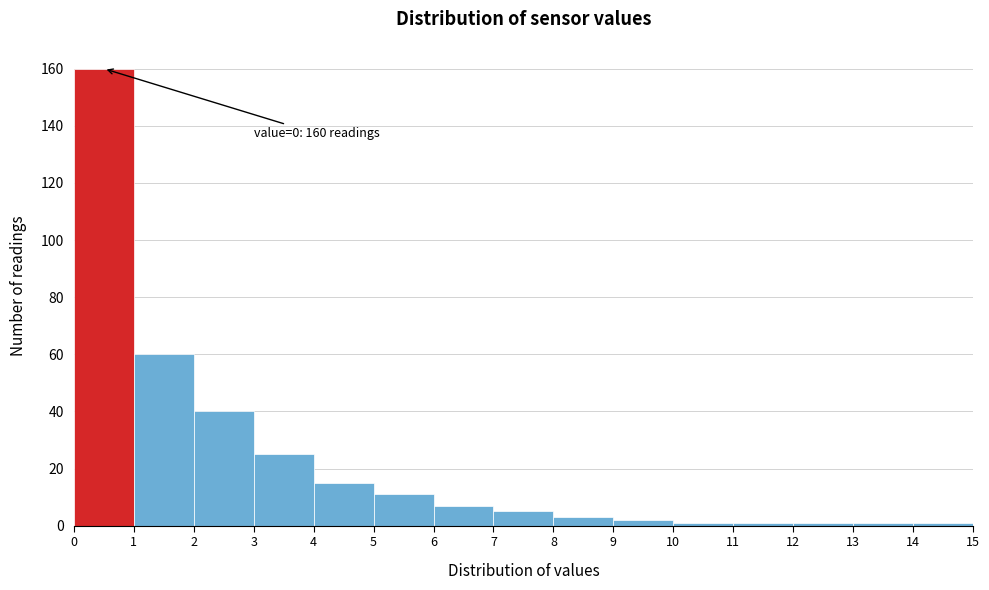

Over which range of the x-axis is the bar tallest?

0 to 1